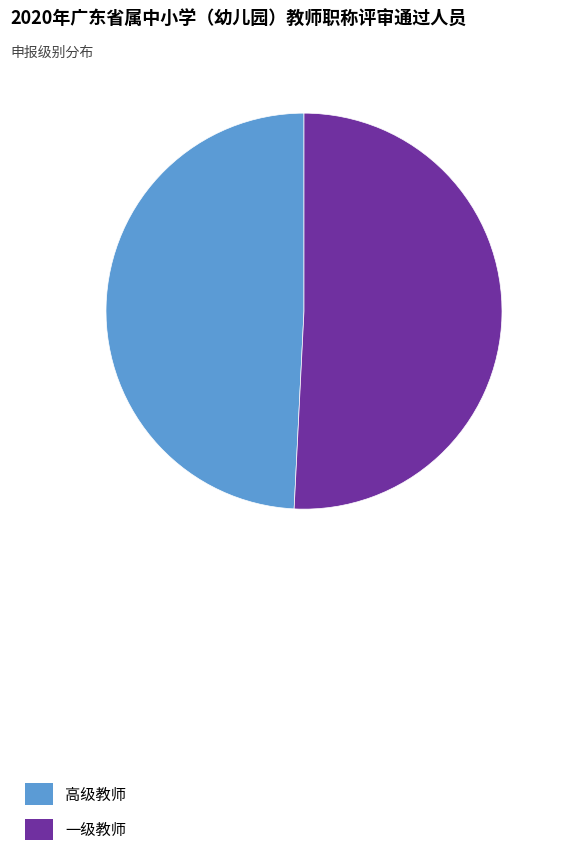

Which has a higher value, 高级教师 or 一级教师?

一级教师